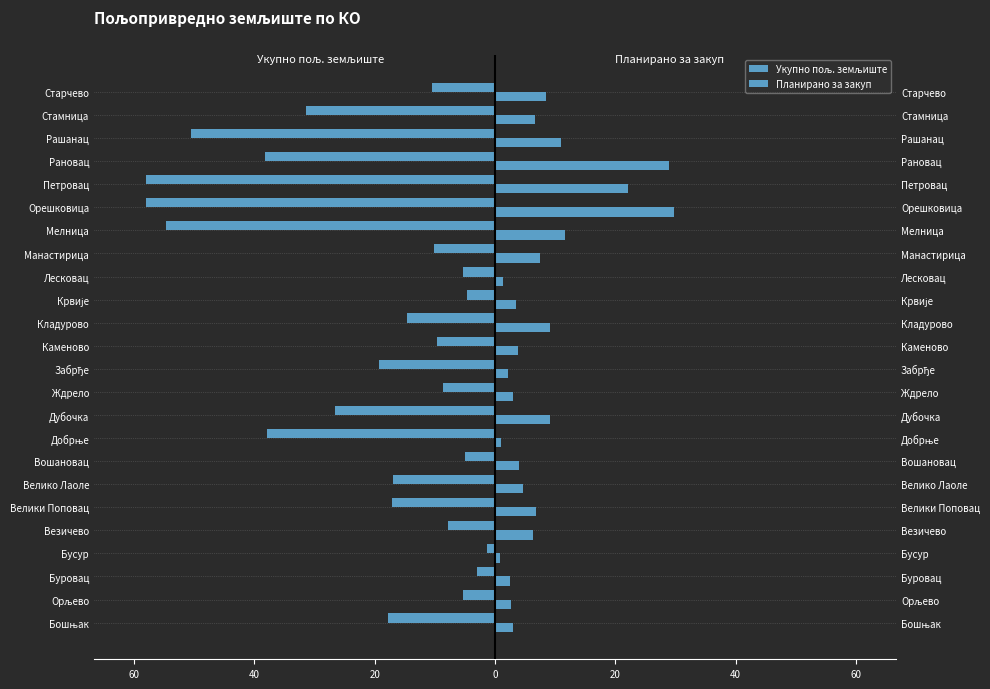

How many bars are there in each group?

2